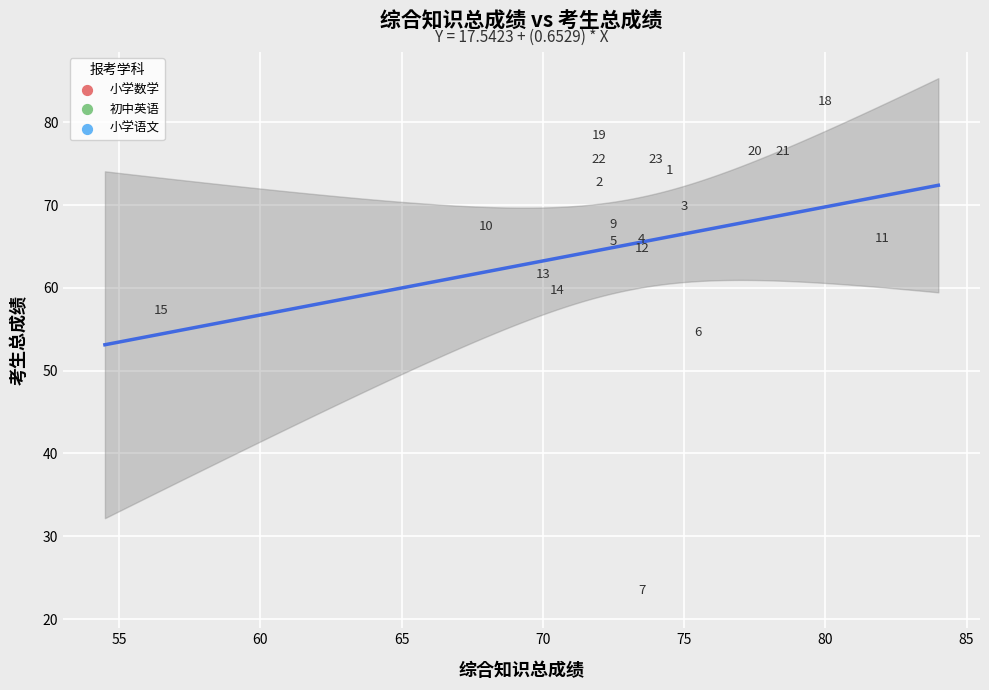

What are all the series names shown in the legend?

小学数学, 初中英语, 小学语文